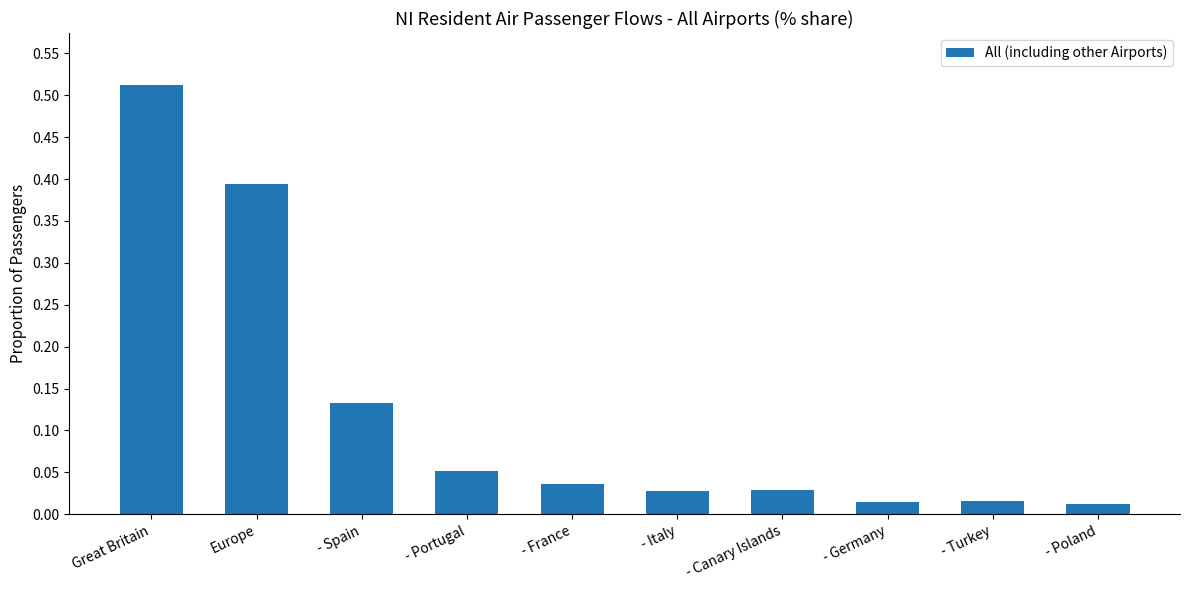

What is the sum of all values?

1.2